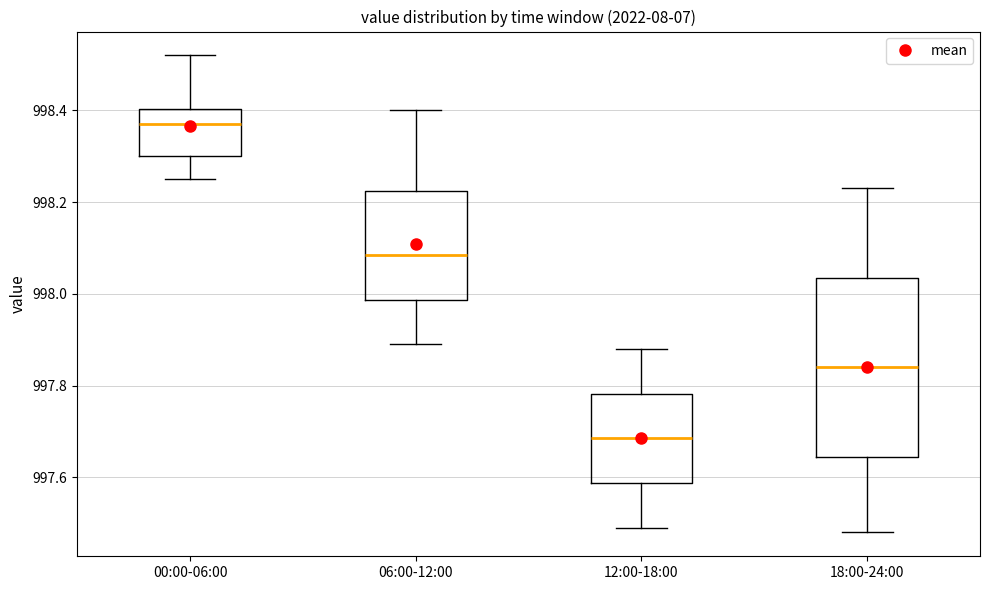

Reading left to right, read every box against the y-axis: the position of its median line, the range the box covers, and the ends of its whiskers. The values are not printed on the chart, so give them approximately, as read against the axis.

00:00-06:00: median 998.38, box 998.30 to 998.40, whiskers 998.26 to 998.52
06:00-12:00: median 998.08, box 997.98 to 998.22, whiskers 997.90 to 998.40
12:00-18:00: median 997.68, box 997.58 to 997.78, whiskers 997.50 to 997.88
18:00-24:00: median 997.84, box 997.64 to 998.04, whiskers 997.48 to 998.24